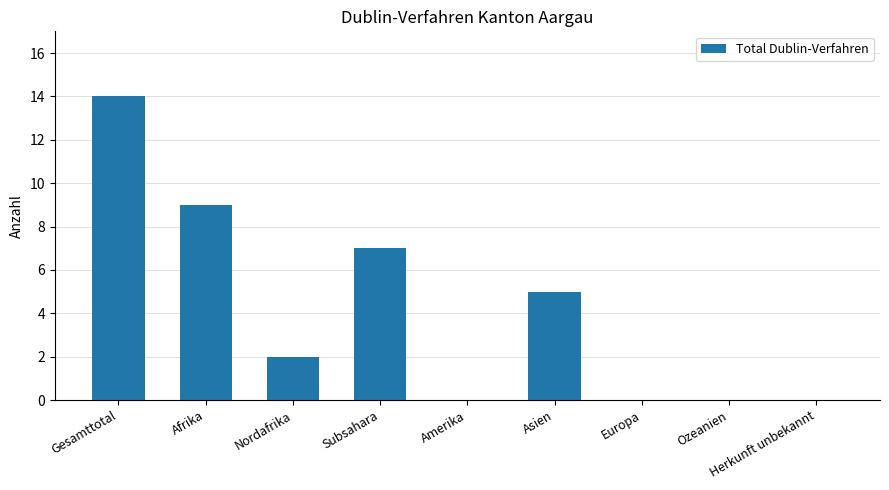

At which label is the value closest to 7?

Subsahara